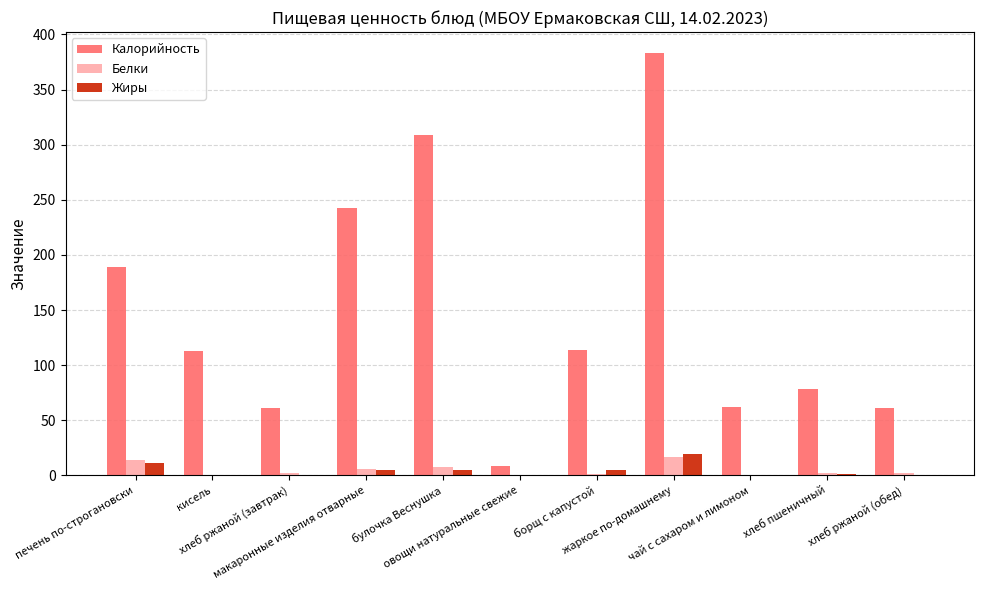

Which series has the largest total across all categories?

Калорийность